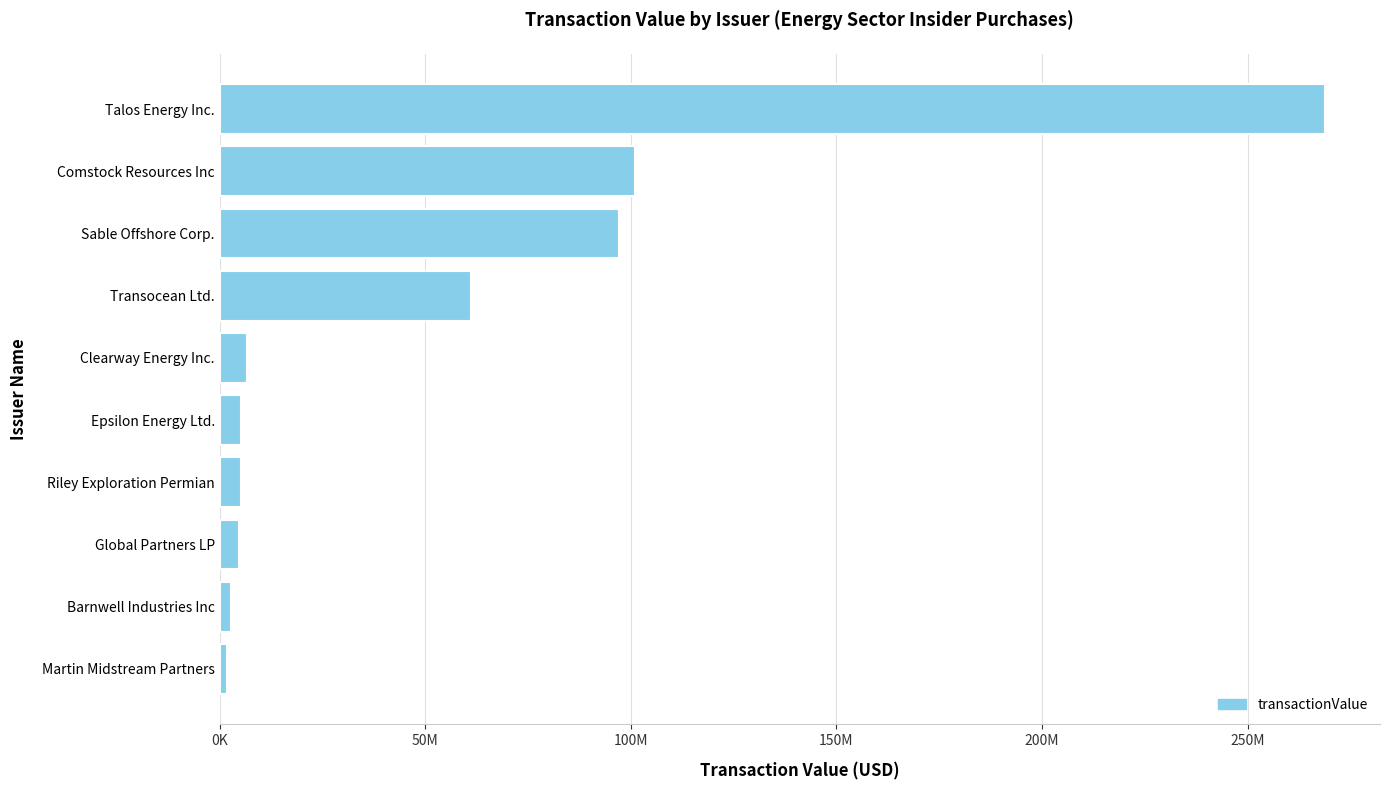

Are the bars horizontal?

Yes